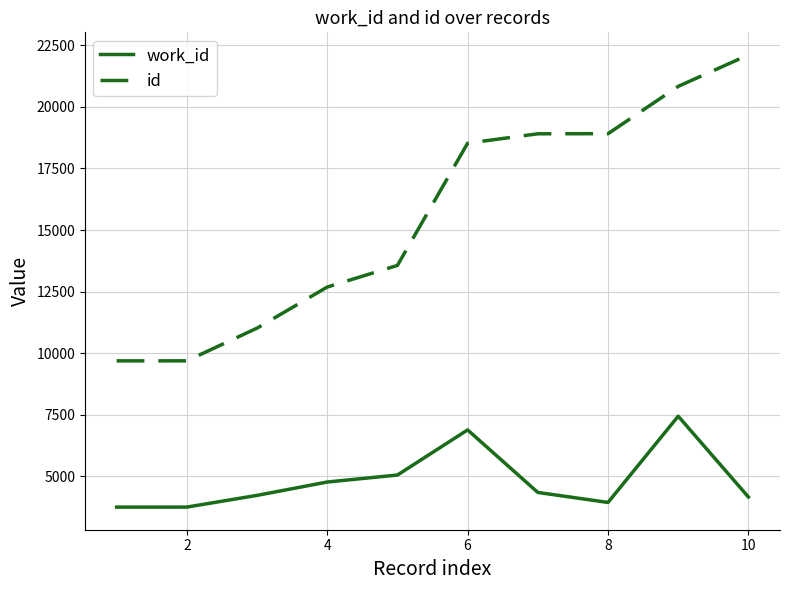

Which series has the largest total across all categories?

id